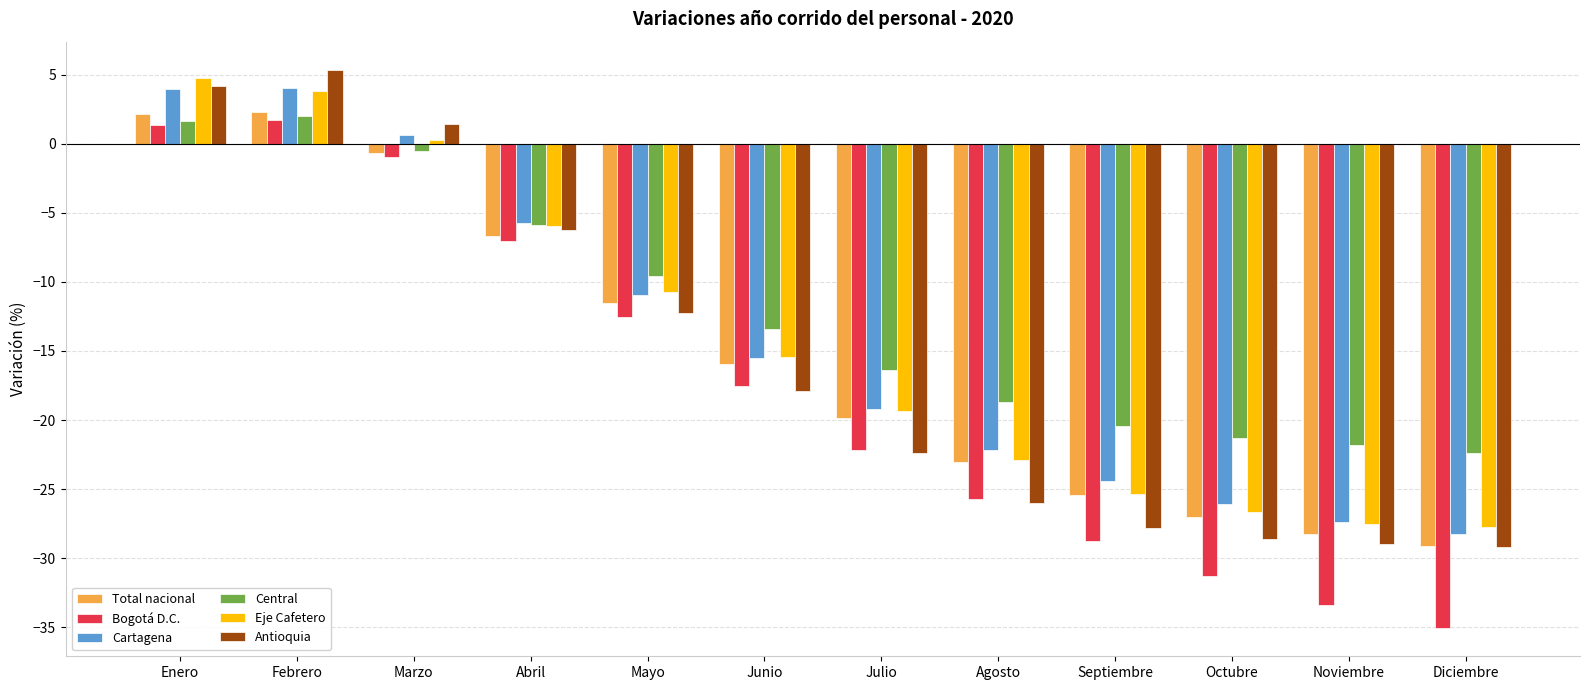

How many values in the Total nacional series are below -15?

7